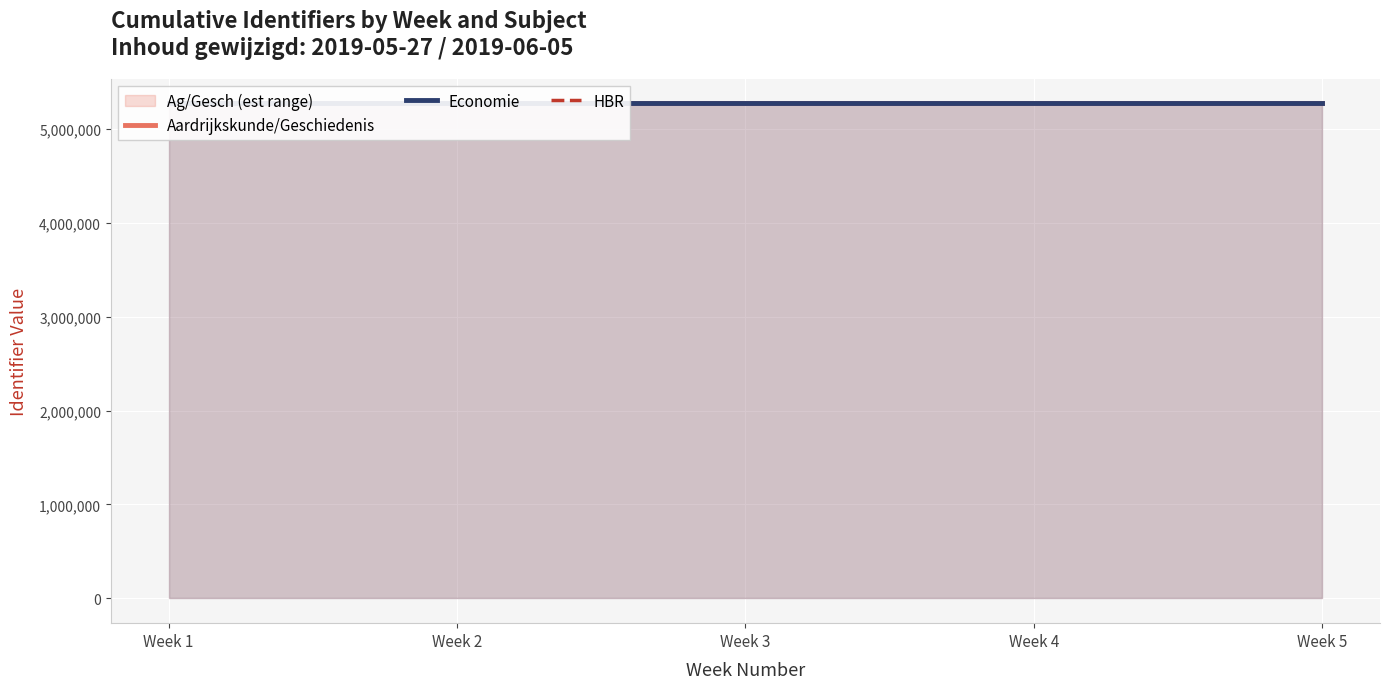

Is the value of Aardrijkskunde/Geschiedenis at Week 4 greater than the value of HBR at Week 4?

Yes